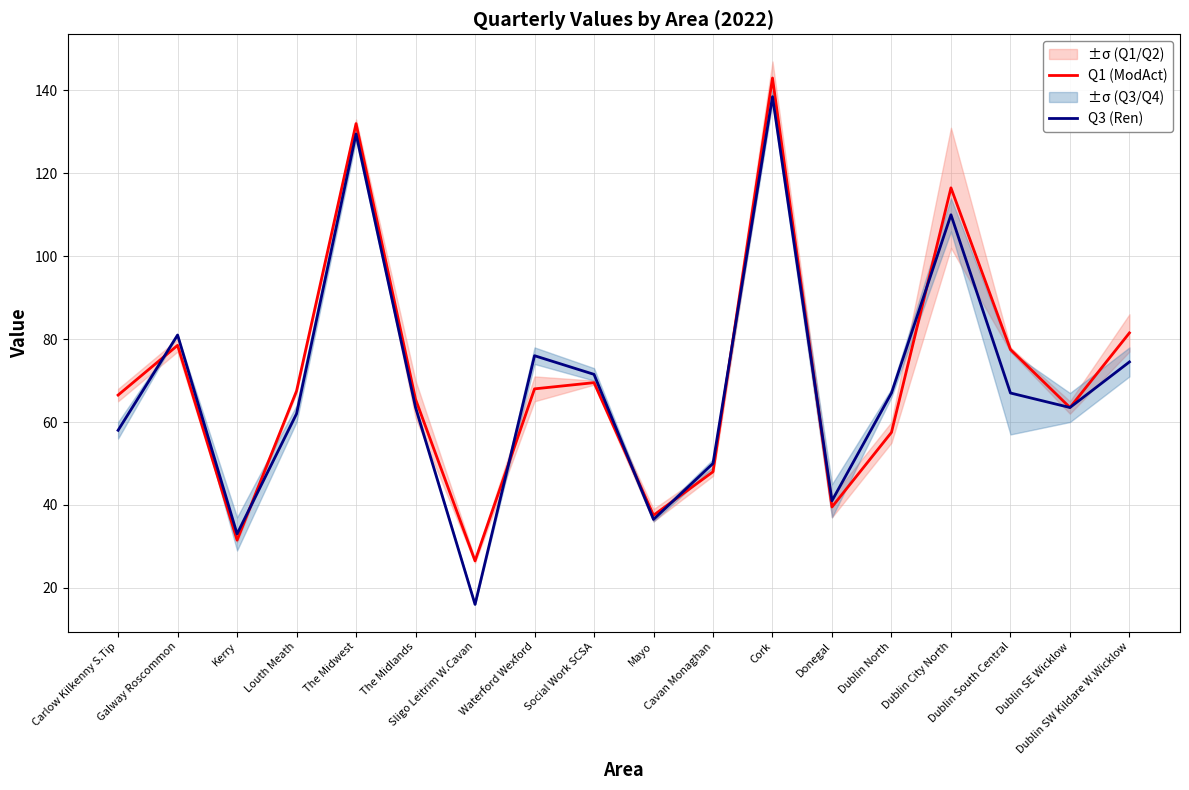

What is the difference between the Q3 (Ren) values at Dublin South Central and Dublin SE Wicklow?

3.5